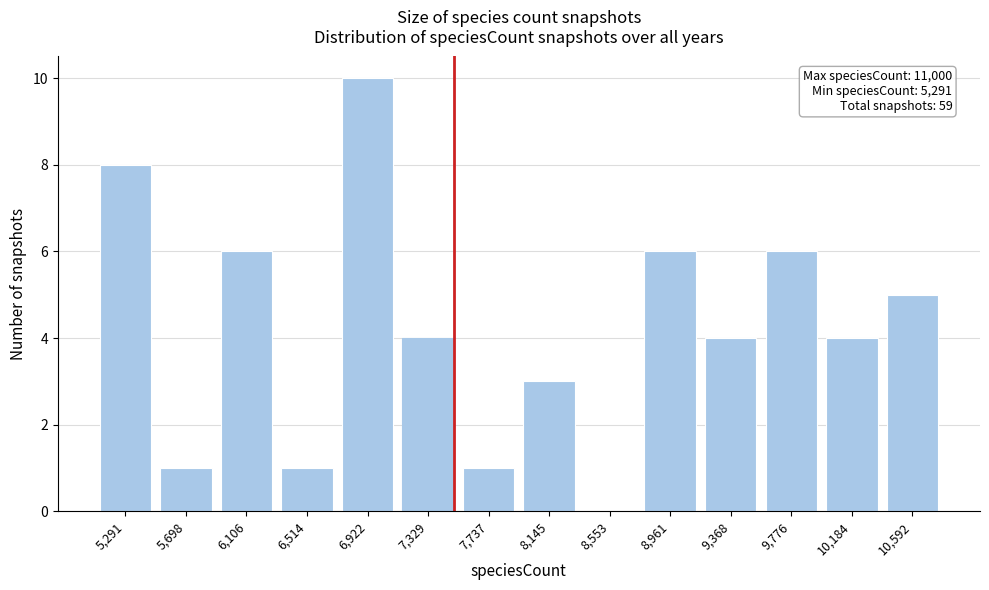

Reading right to left, transcribe all the data shown in this chart.

10,592=5	10,184=4	9,776=6	9,368=4	8,961=6	8,553=0	8,145=3	7,737=1	7,329=4	6,922=10	6,514=1	6,106=6	5,698=1	5,291=8